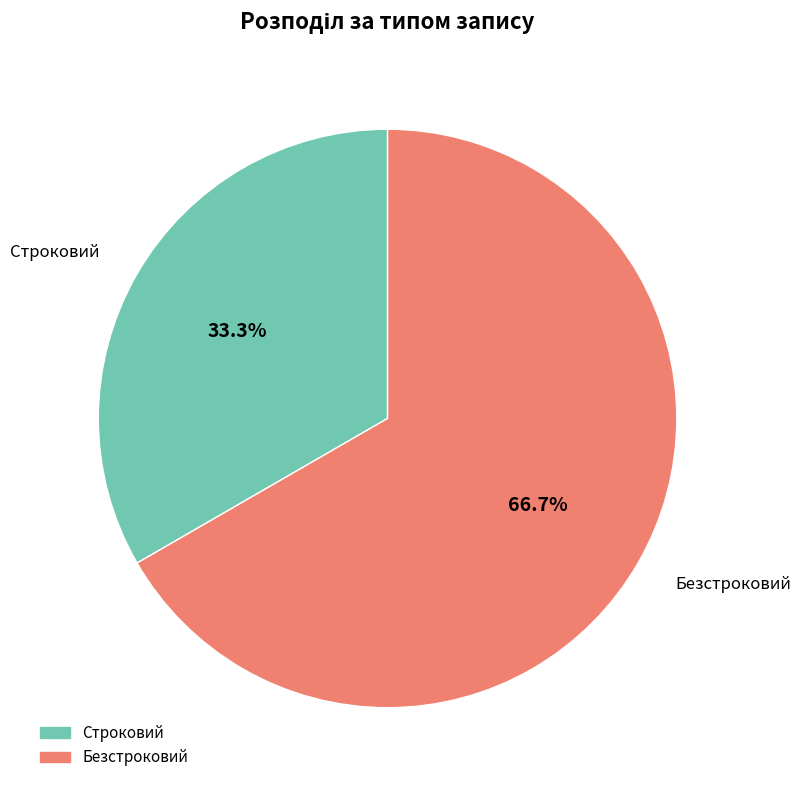

Is the sum of Строковий and Безстроковий greater than half?

Yes